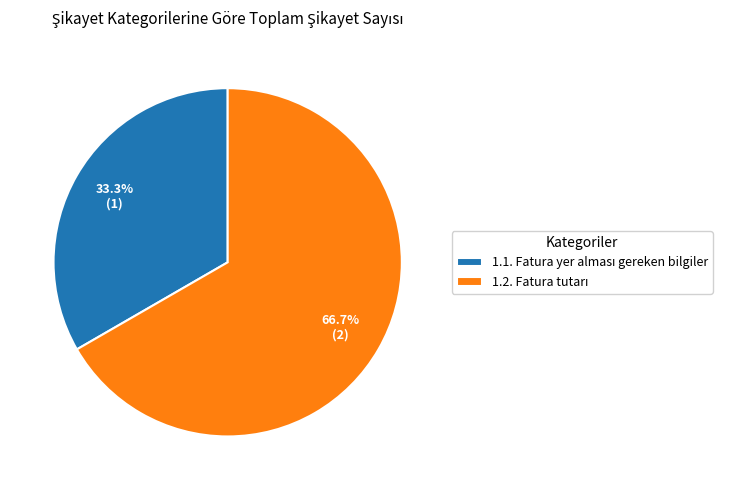

Is there any slice that represents more than half of the pie?

Yes